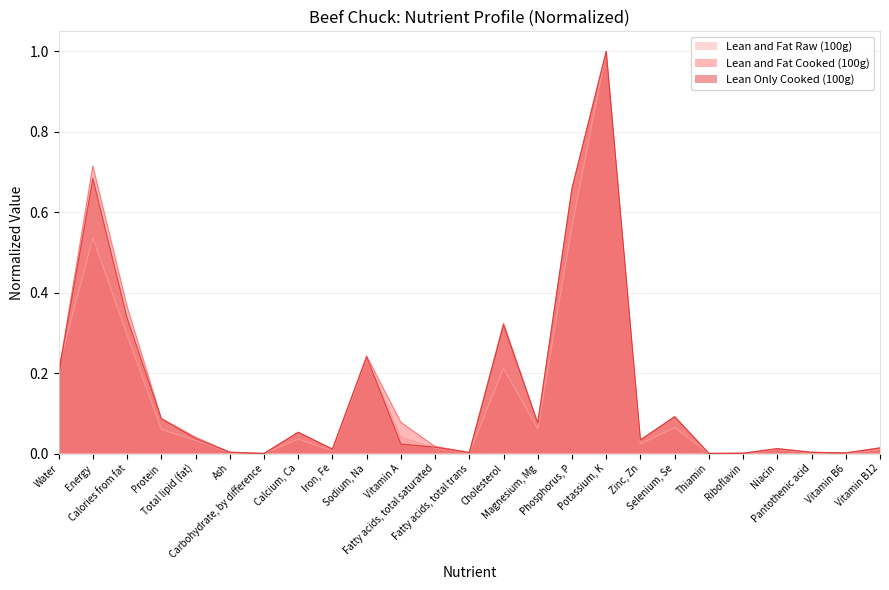

At which category is the sum across all series the highest?

Potassium, K